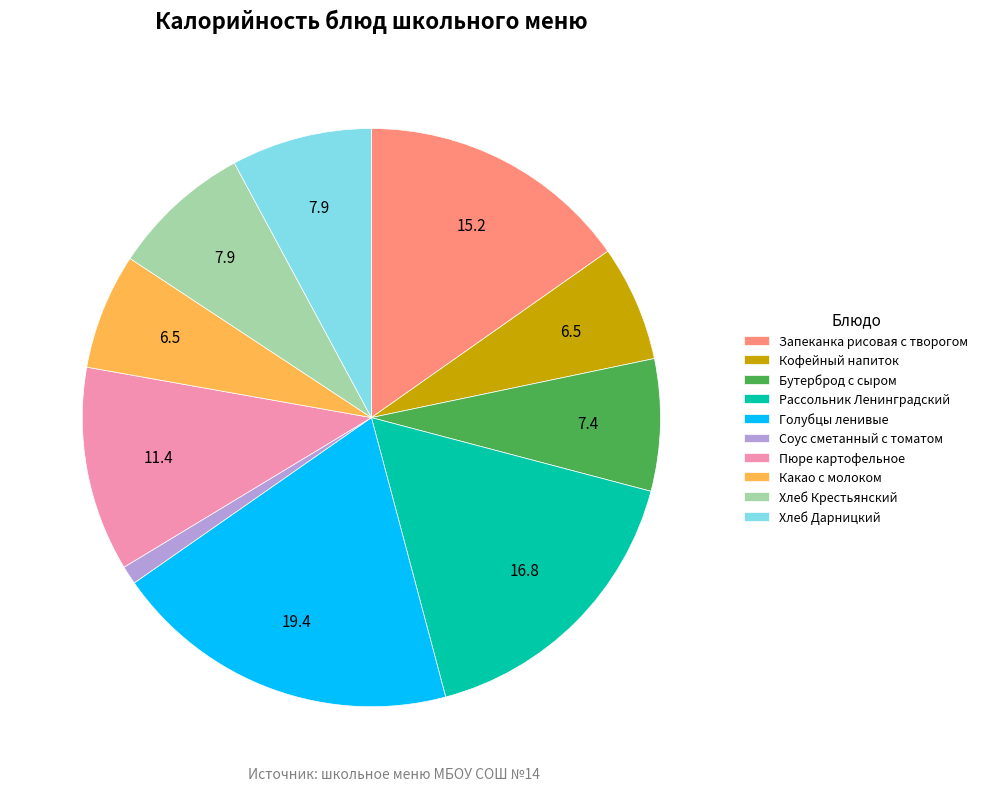

Does any single category account for the majority?

No